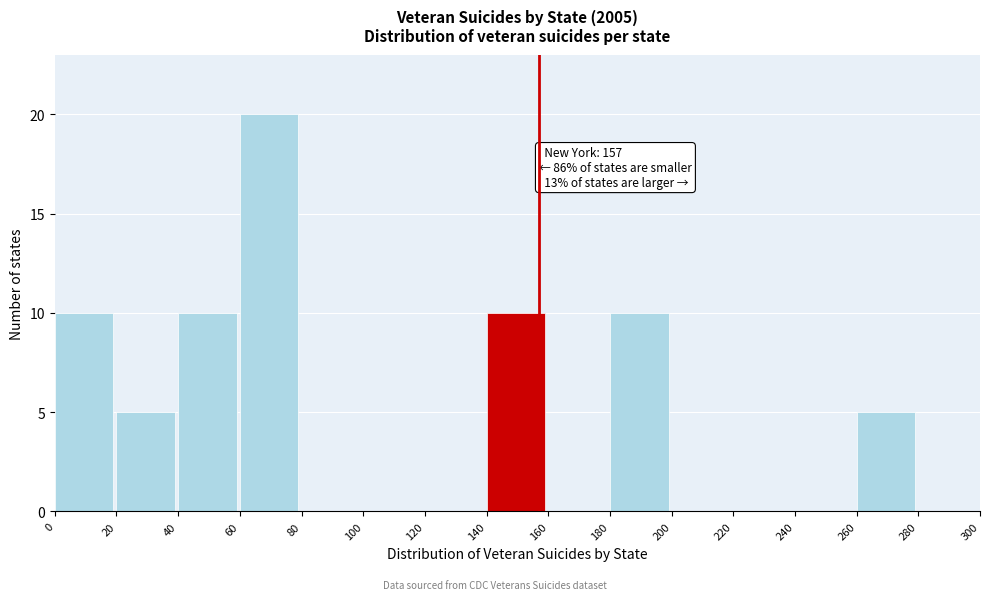

Over which range of the x-axis is the bar tallest?

60 to 80